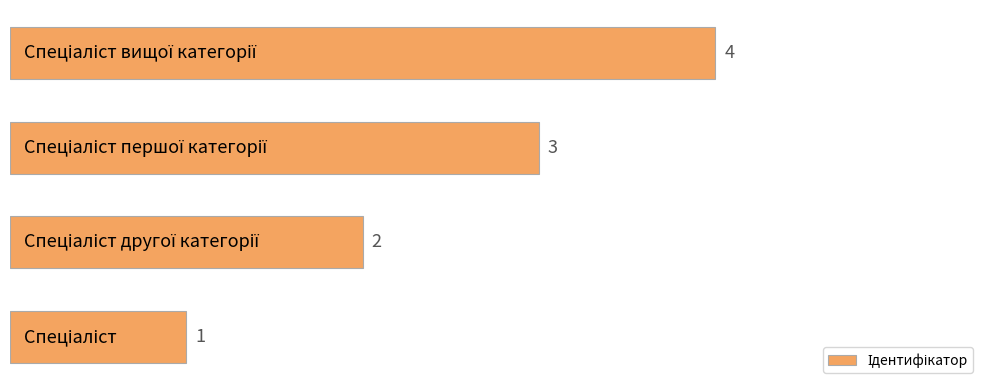

How many values are between 2 and 4?

3